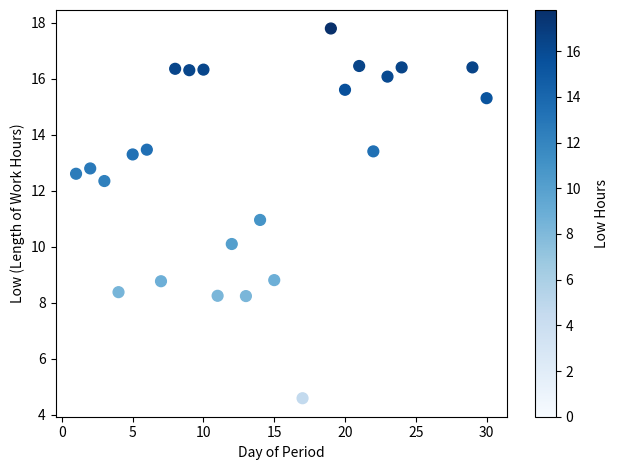

What is the range of X values (max minus min)?

29.0